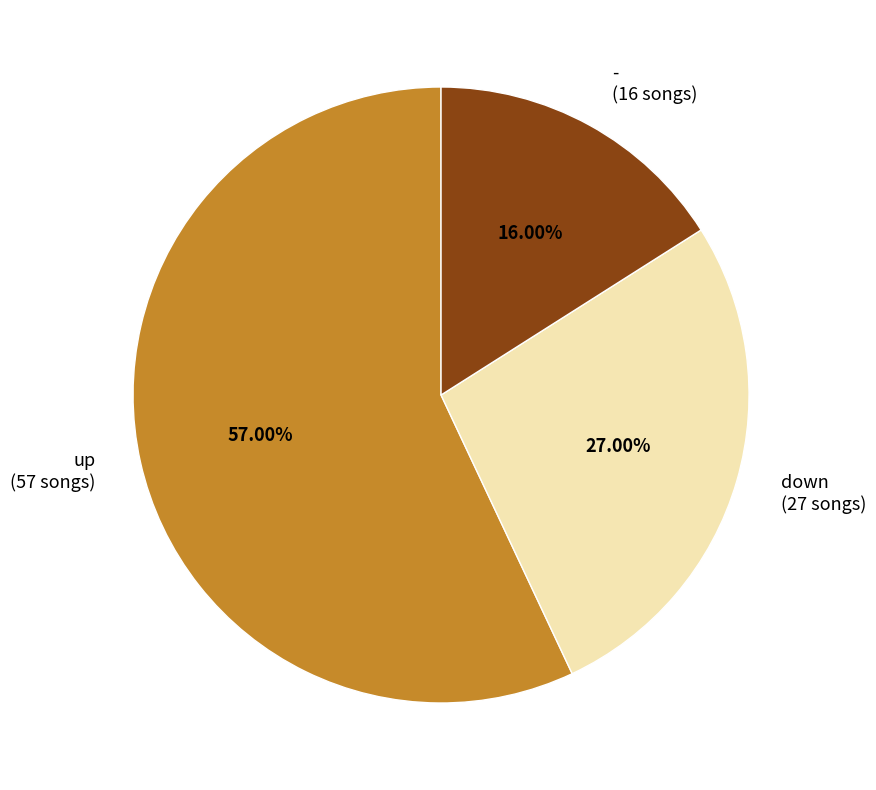

Which slice represents more than half of the pie?

up